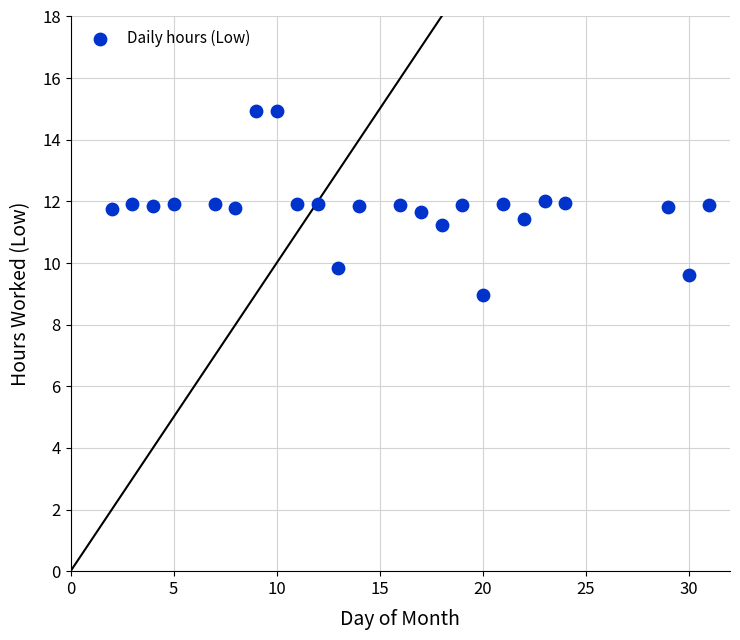

What is the range of Y values (max minus min)?

6.0